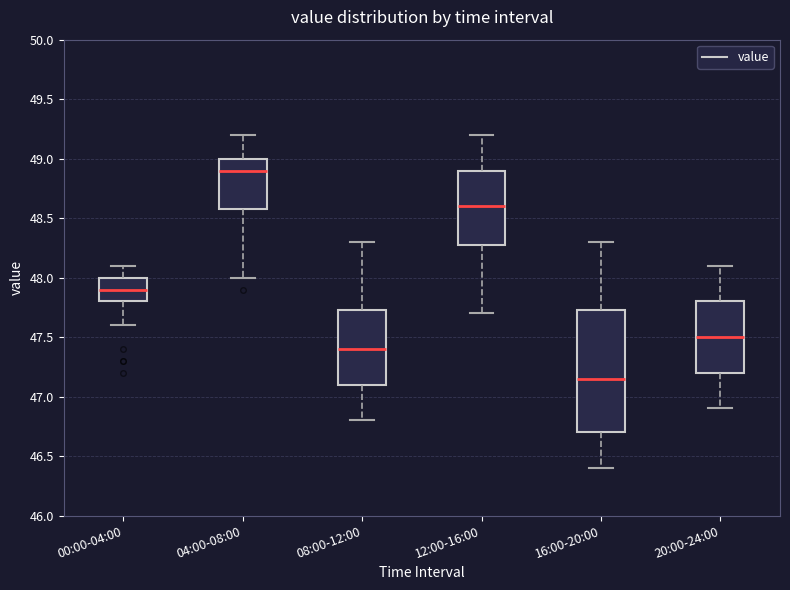

Reading left to right, transcribe this box plot: for each box, give where its median line is, the range the box spans, and where its two whiskers end, as read against the y-axis. The values are not printed on the chart, so give them approximately, as read against the axis.

00:00-04:00: median 47.90, box 47.80 to 48.00, whiskers 47.60 to 48.10
04:00-08:00: median 48.90, box 48.60 to 49.00, whiskers 48.00 to 49.20
08:00-12:00: median 47.40, box 47.10 to 47.75, whiskers 46.80 to 48.30
12:00-16:00: median 48.60, box 48.30 to 48.90, whiskers 47.70 to 49.20
16:00-20:00: median 47.15, box 46.70 to 47.75, whiskers 46.40 to 48.30
20:00-24:00: median 47.50, box 47.20 to 47.80, whiskers 46.90 to 48.10